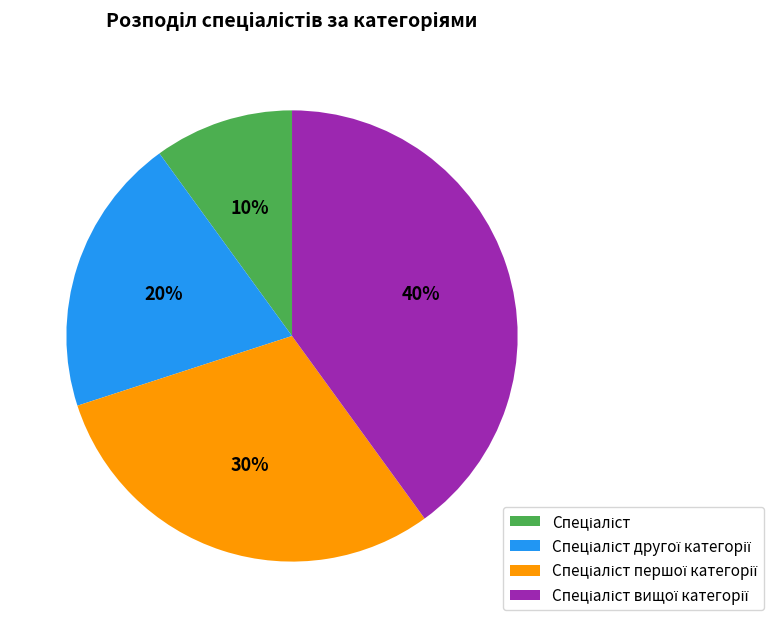

To the nearest percent, what is the average slice percentage?

25%